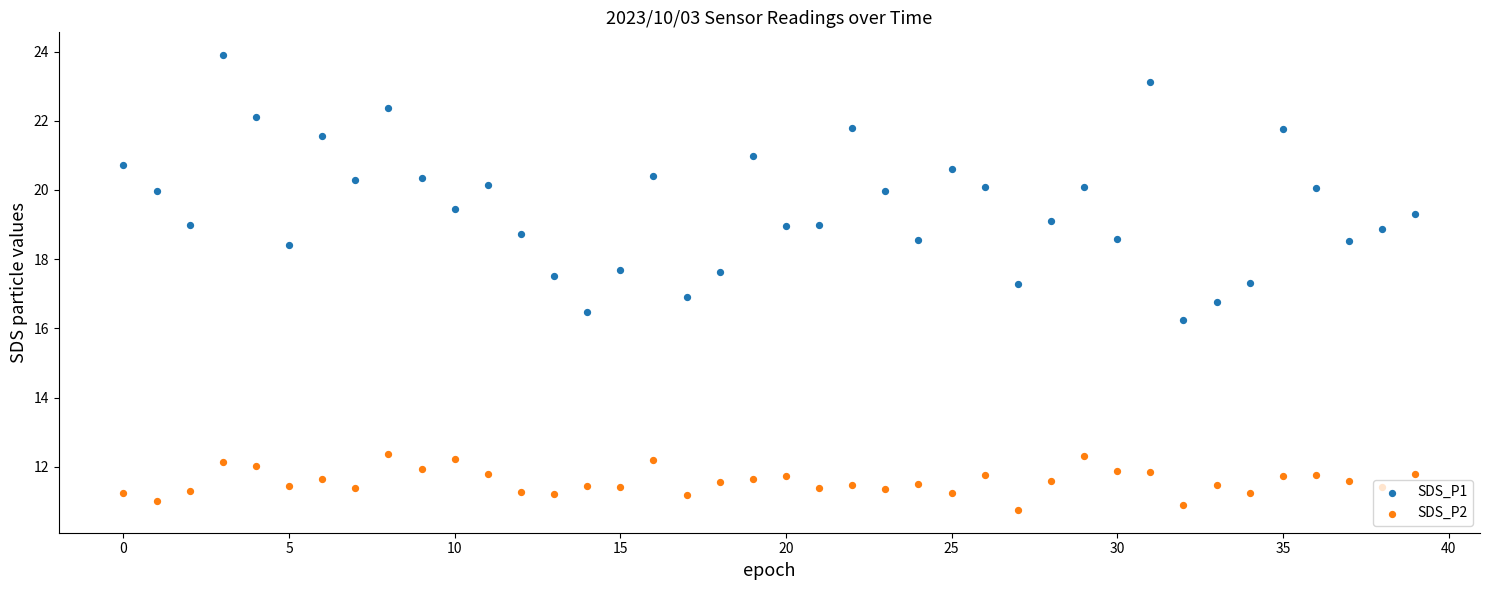

At how many categories does at least one series exceed 13?

40